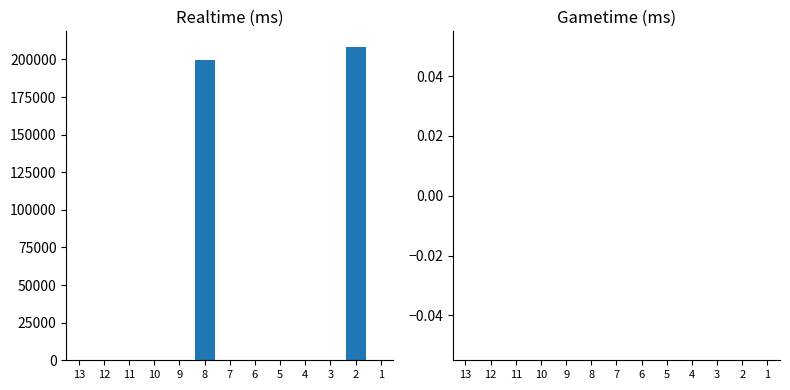

Are the bars grouped side by side (vs. stacked)?

No